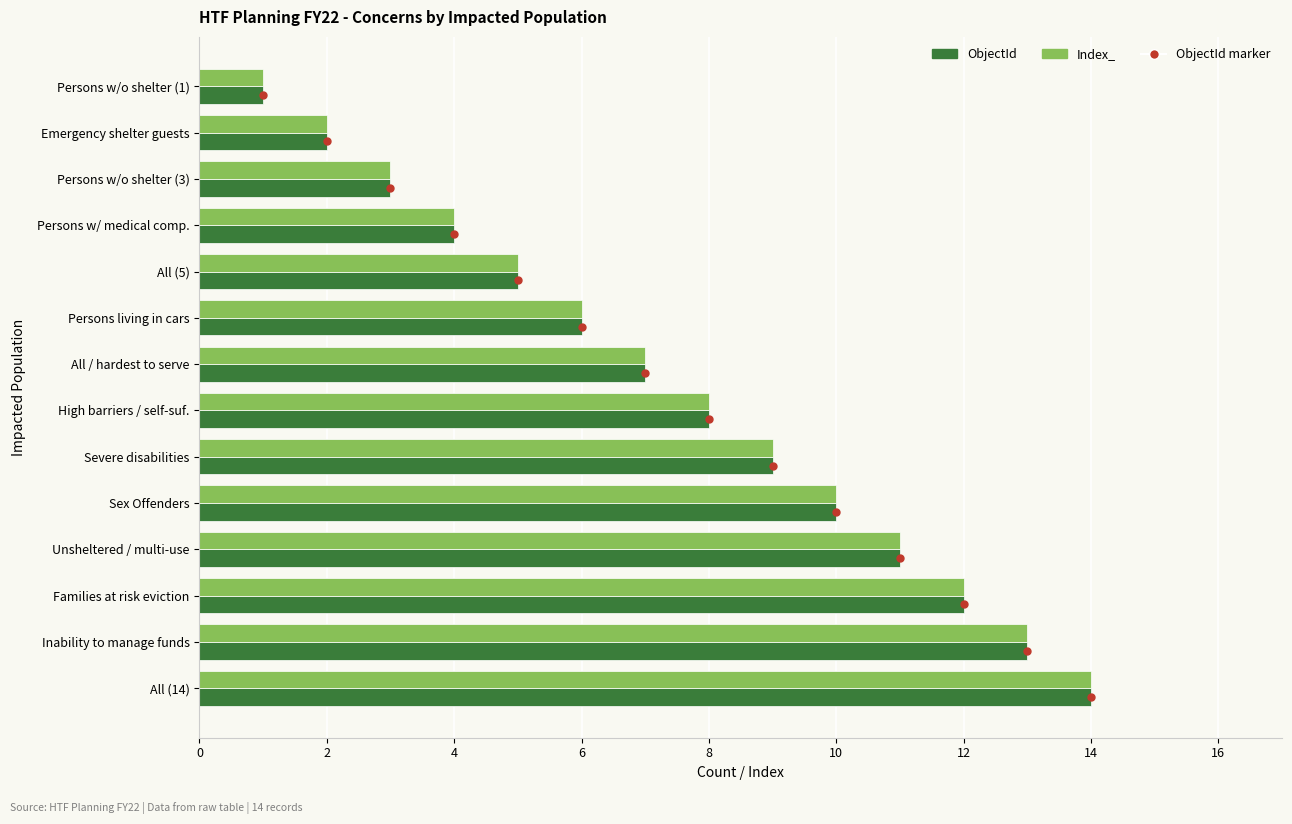

True or false: Index_ has a value of 5 at All (5).

True